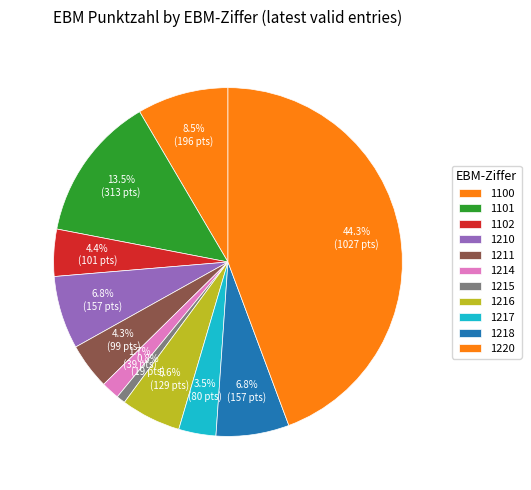

How many slices are in this pie chart?

11